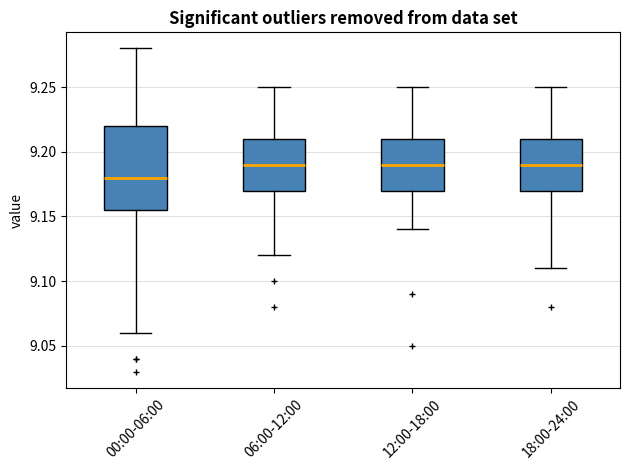

Which box's median line is the lowest?

00:00-06:00